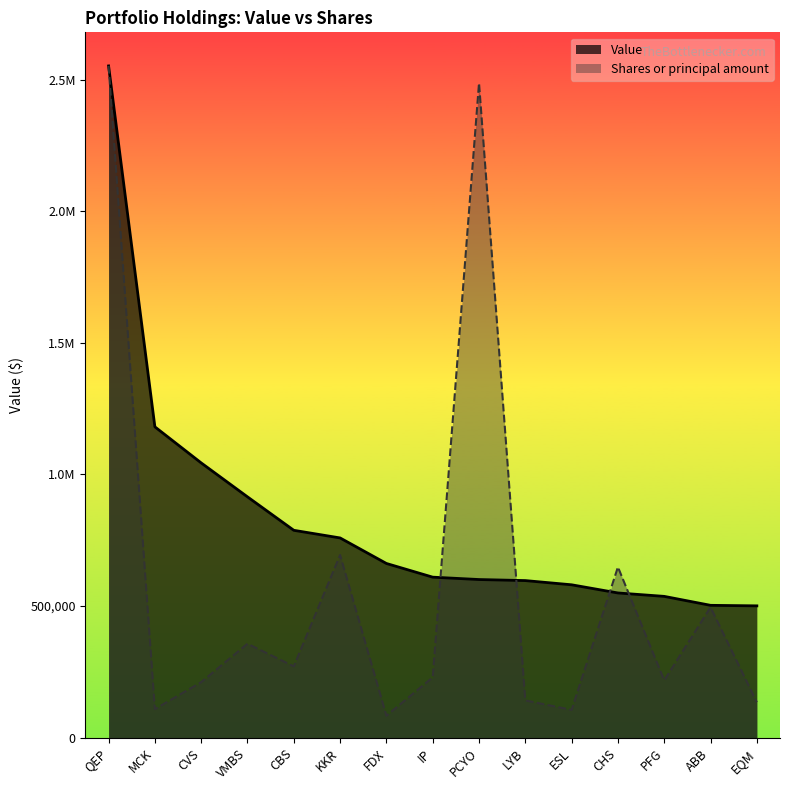

Which series has the largest range (max minus min)?

Shares or principal amount